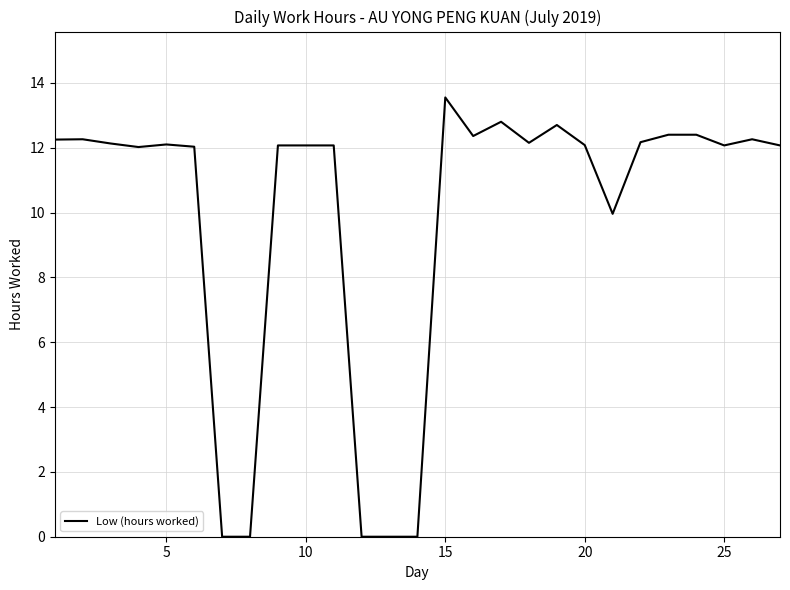

What is the greatest value displayed?

13.6